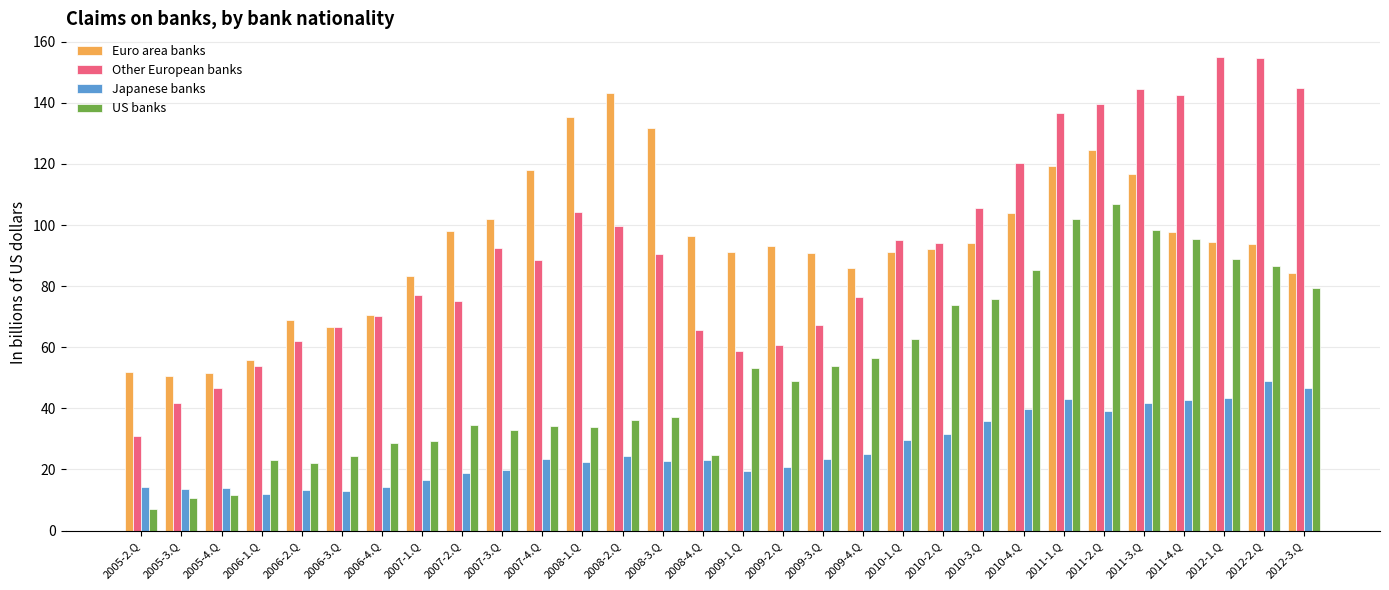

What is the smallest value displayed?

7.1